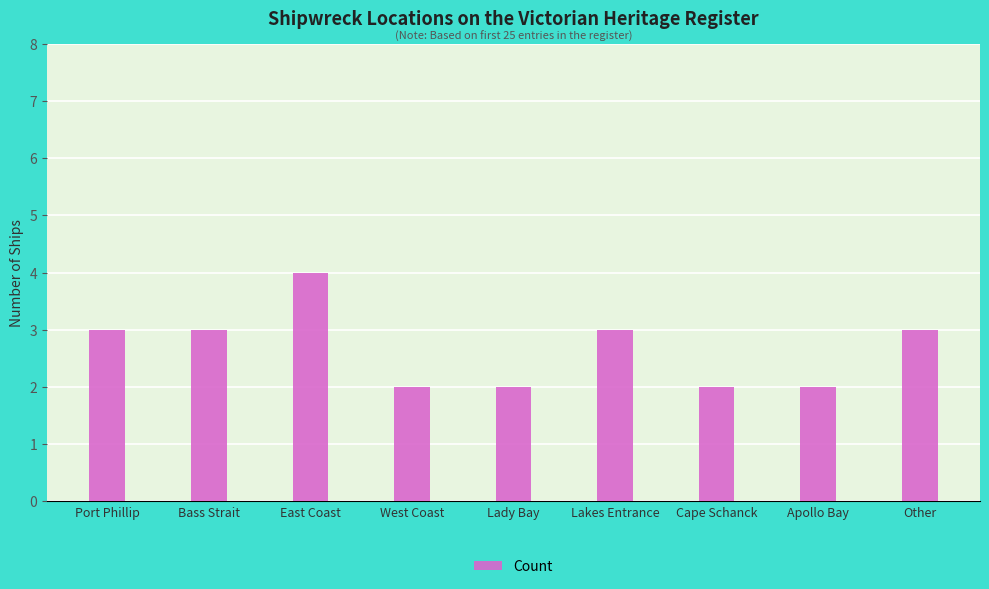

Reading left to right, list all the values displayed in this chart.

3	3	4	2	2	3	2	2	3